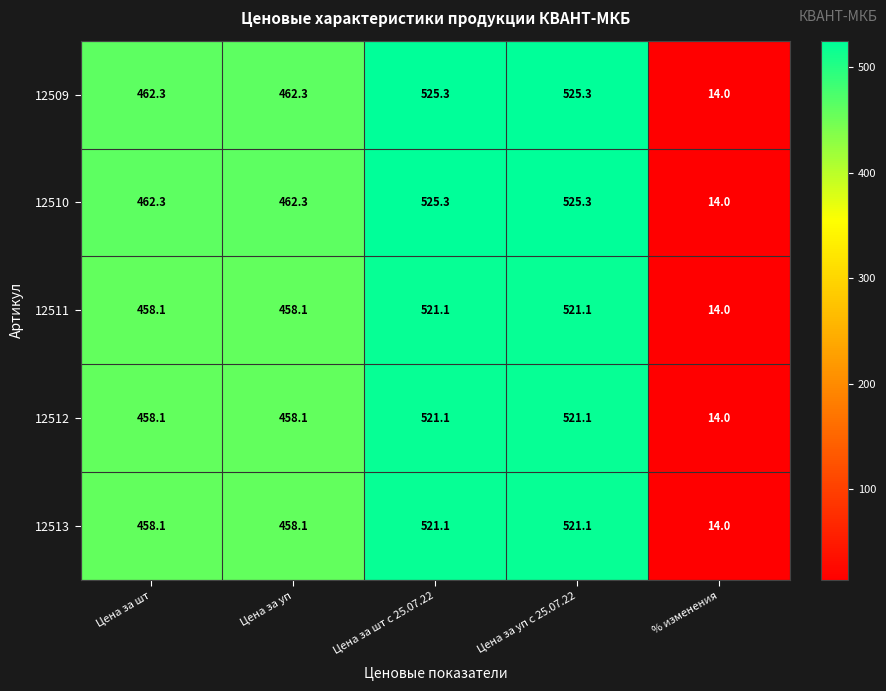

What is the maximum value shown in the chart?

525.3